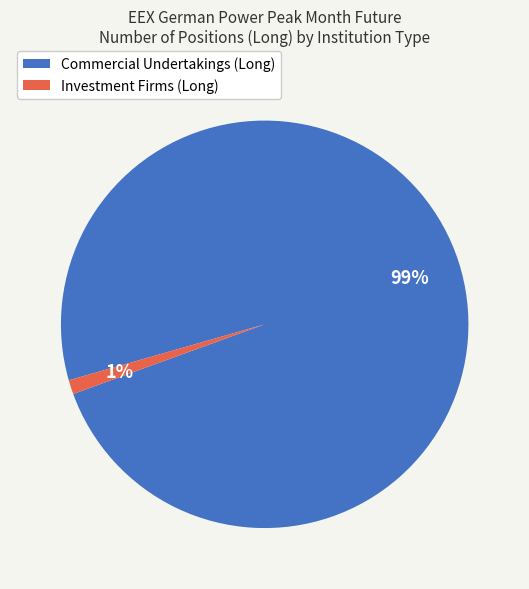

Is there a majority slice in this chart?

Yes